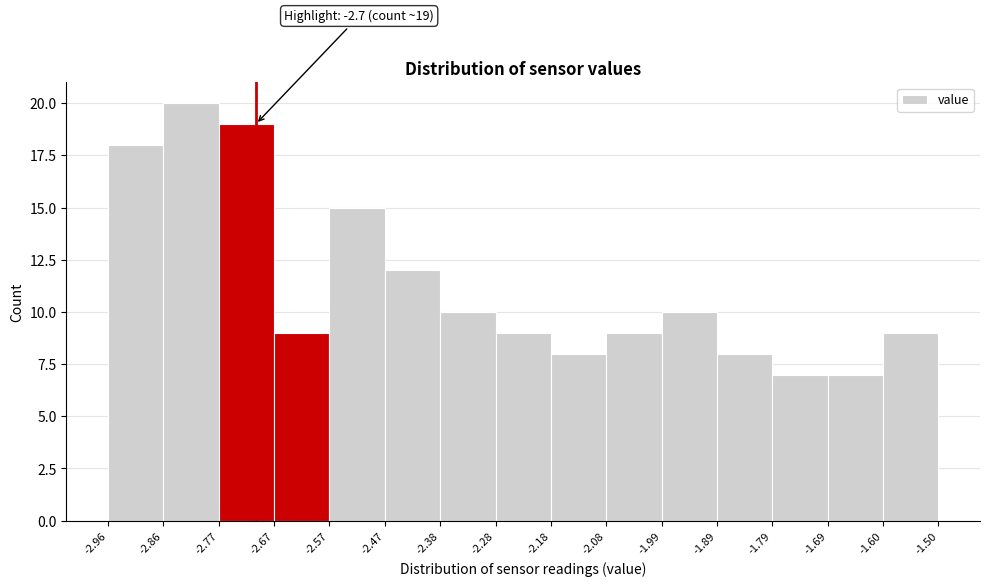

Over which range of the x-axis is the bar tallest?

-2.86 to -2.77